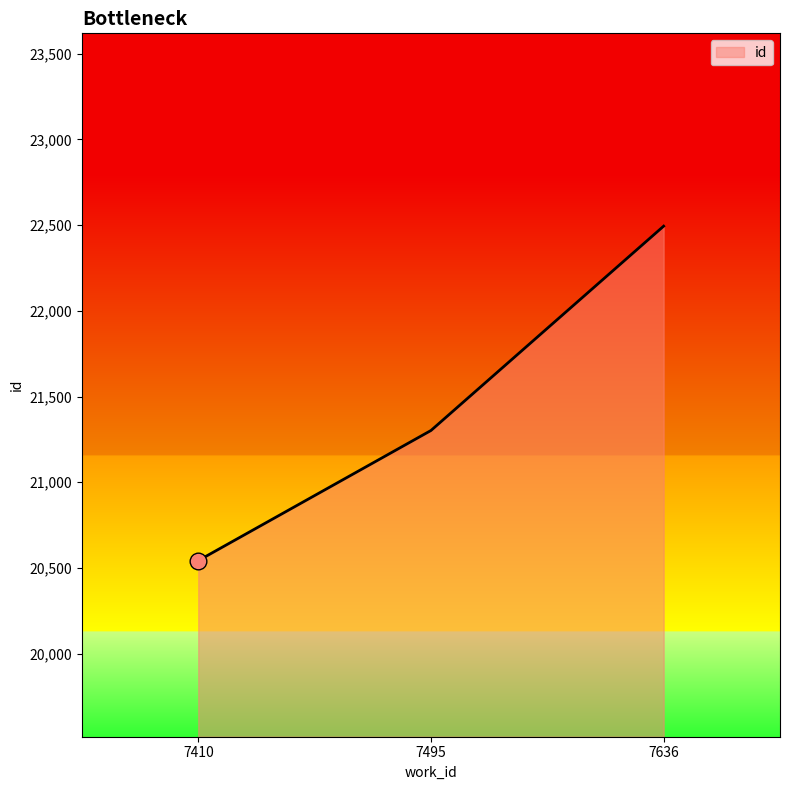

What value does the data have at 7495, to the nearest 100?

21300